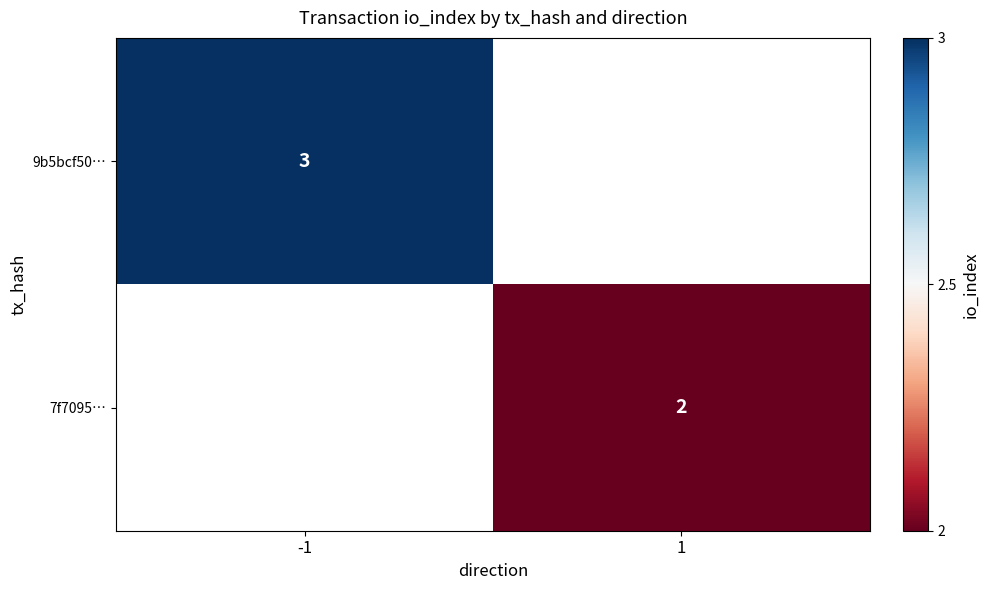

The value of 7f7095… at 1 is 2. True or false?

True